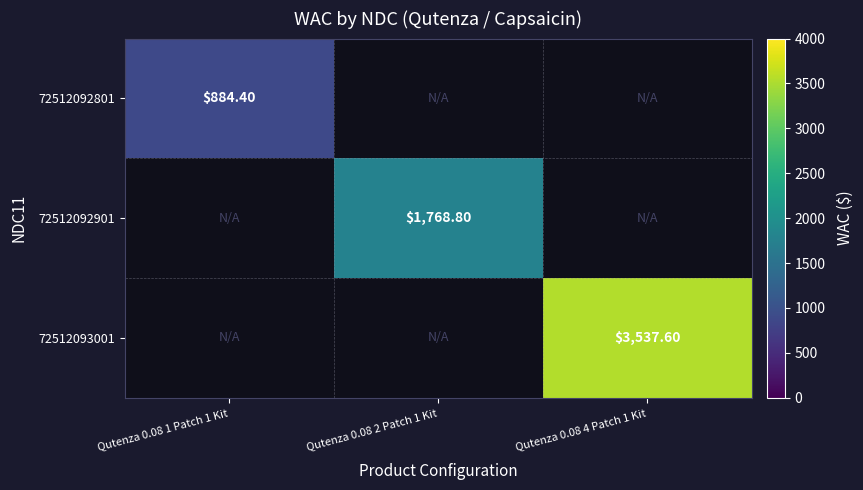

At which label does 72512092901 reach its peak?

Qutenza 0.08 1 Patch 1 Kit